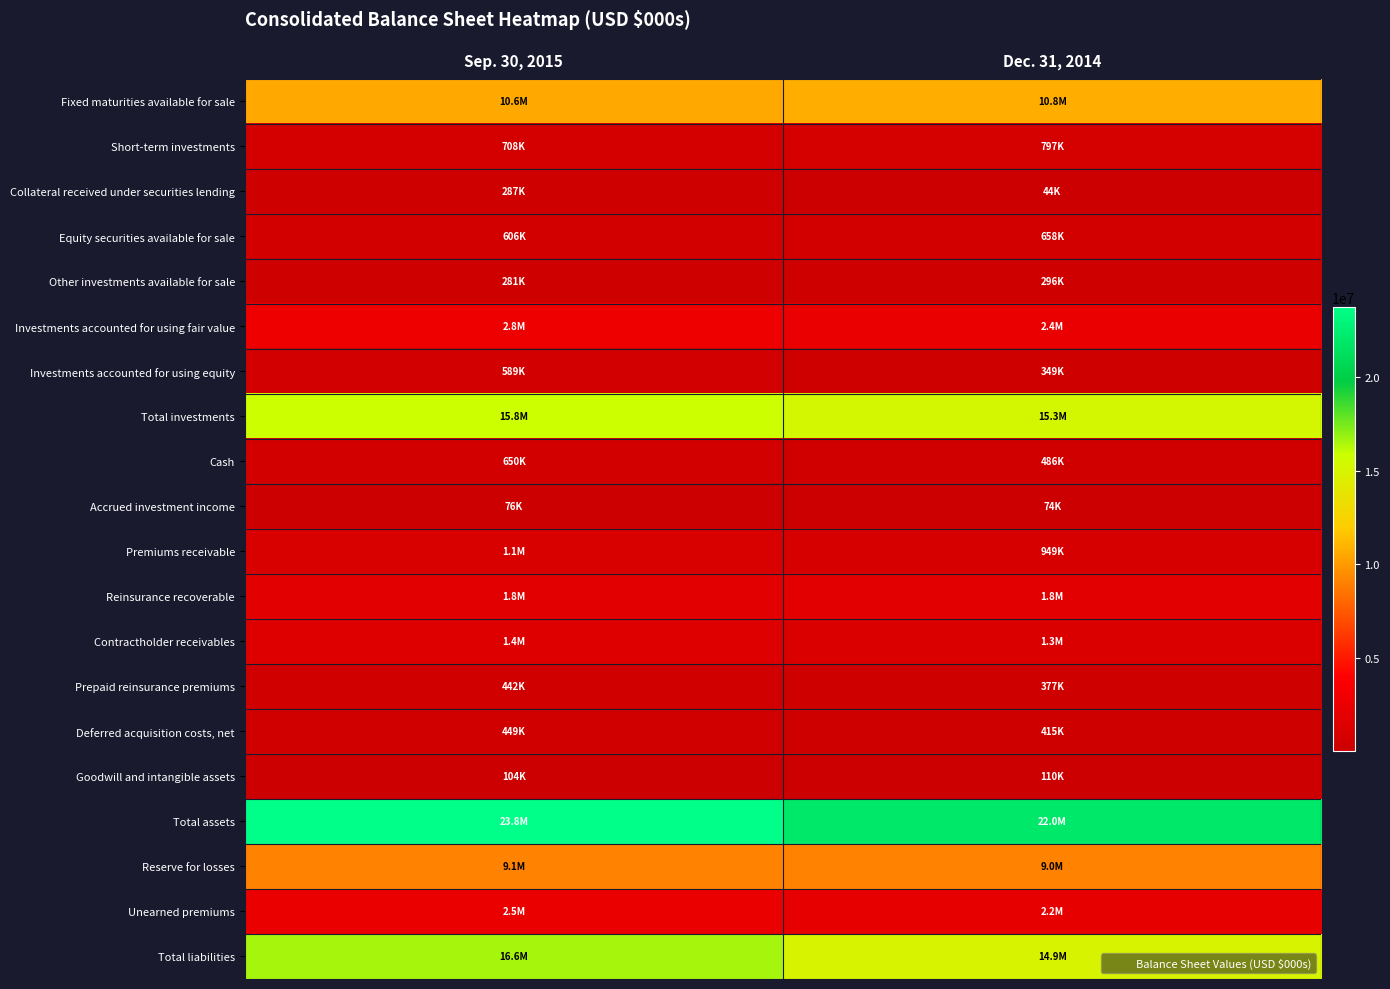

How many categories are shown in the chart?

2